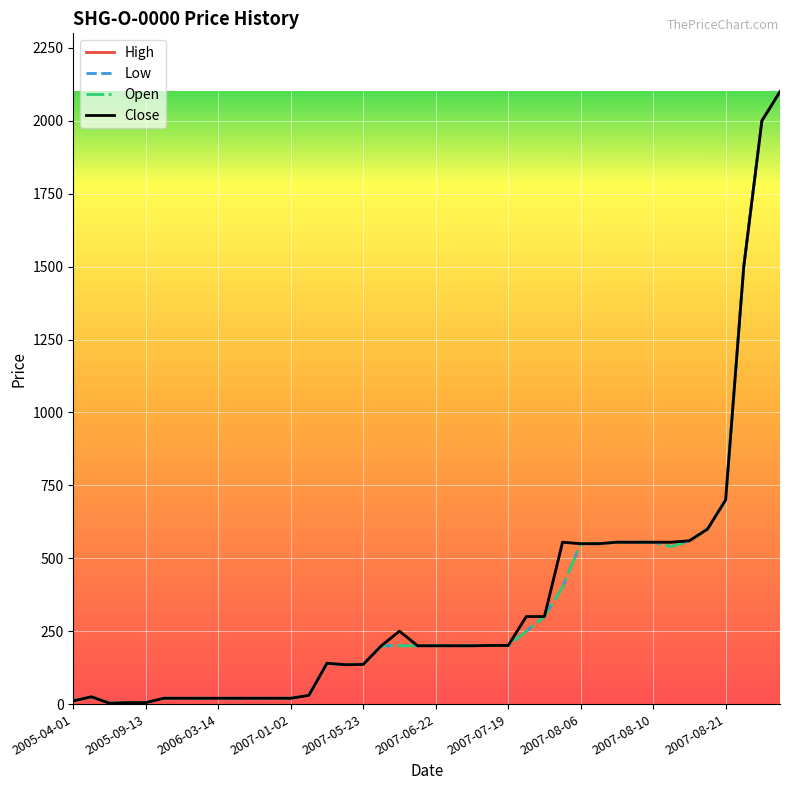

Count the number of categories in the chart.

40